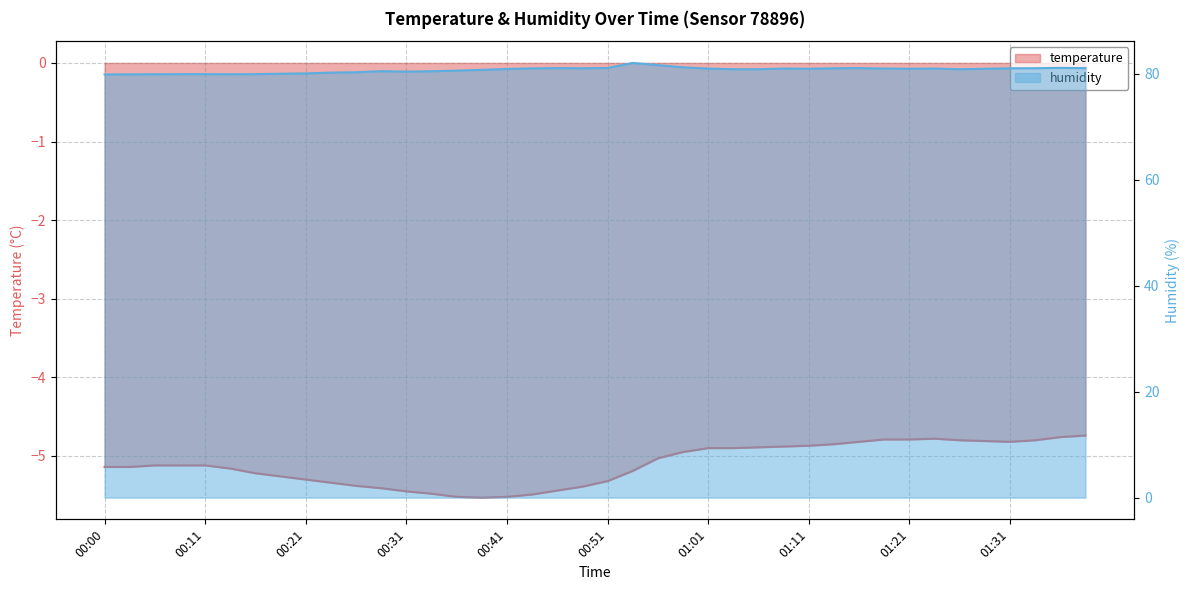

At which category does the chart reach its peak across all series?

00:54